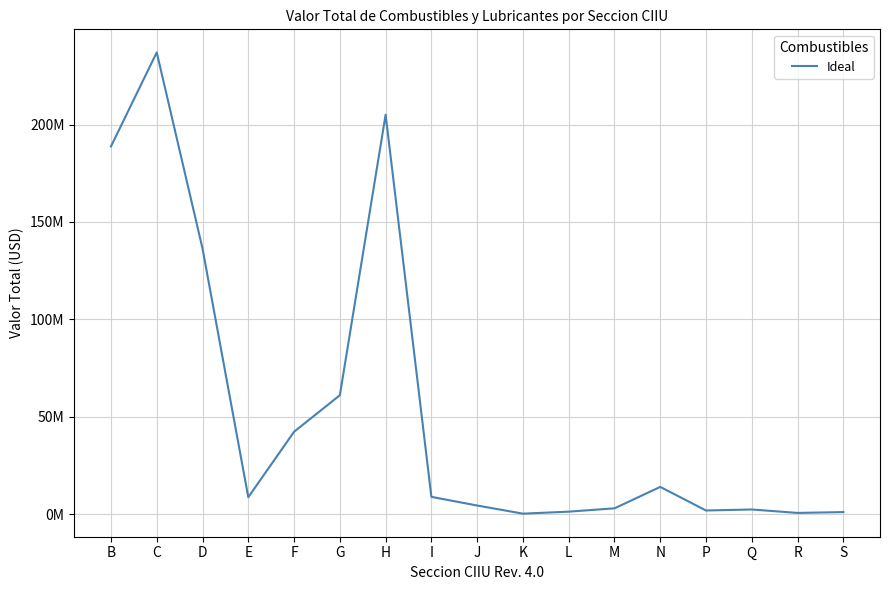

What is the sum of the values at F and D?

178717219.9